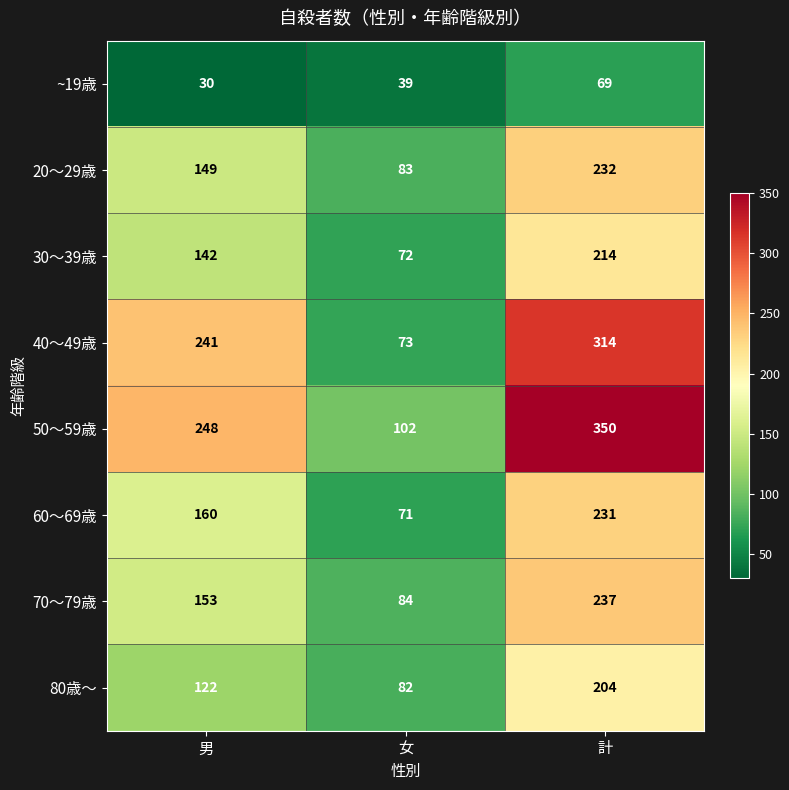

Reading right to left, transcribe all the data shown in this chart.

~19歳: 69	39	30
20～29歳: 232	83	149
30～39歳: 214	72	142
40～49歳: 314	73	241
50～59歳: 350	102	248
60～69歳: 231	71	160
70～79歳: 237	84	153
80歳～: 204	82	122